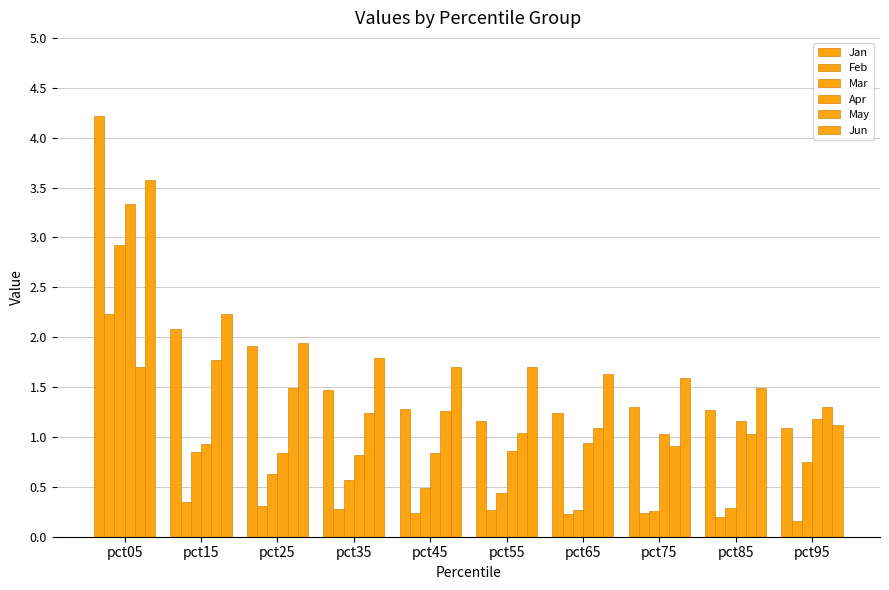

What is the lowest value of the Feb series?

0.2